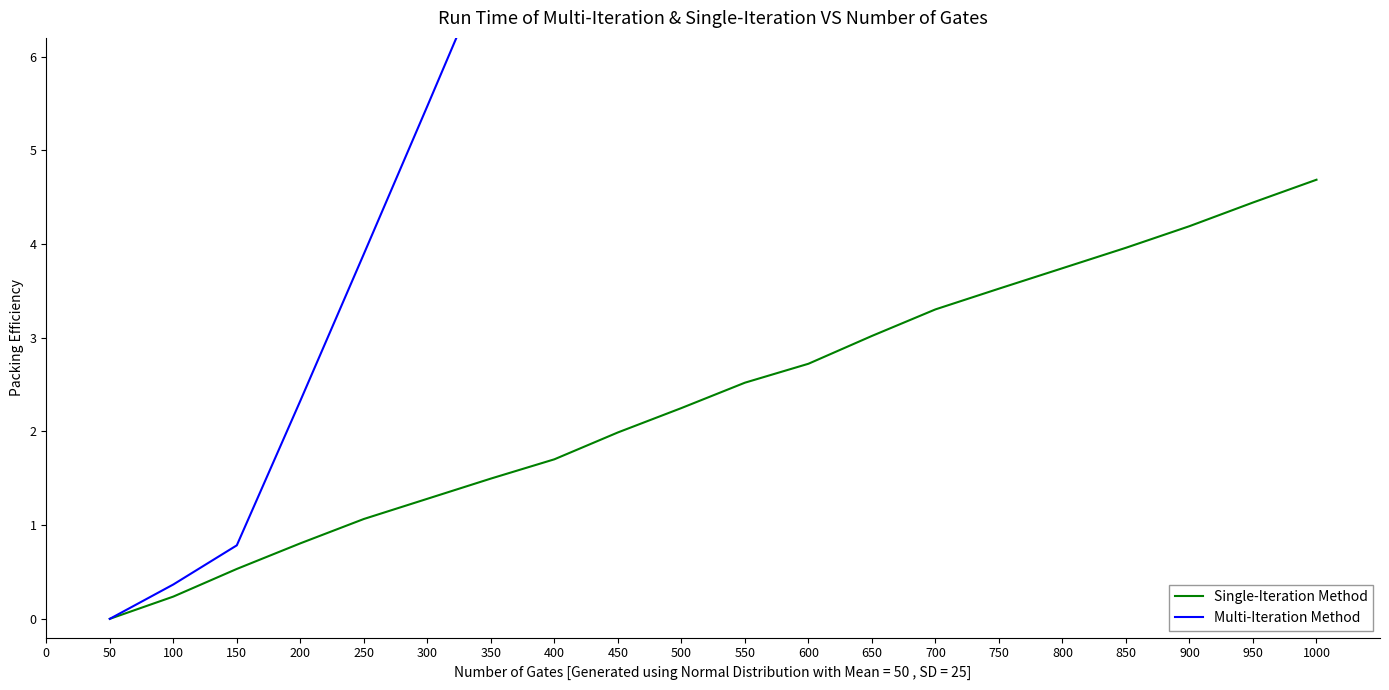

The Single-Iteration Method series shows 4.7 at 1000. True or false?

True